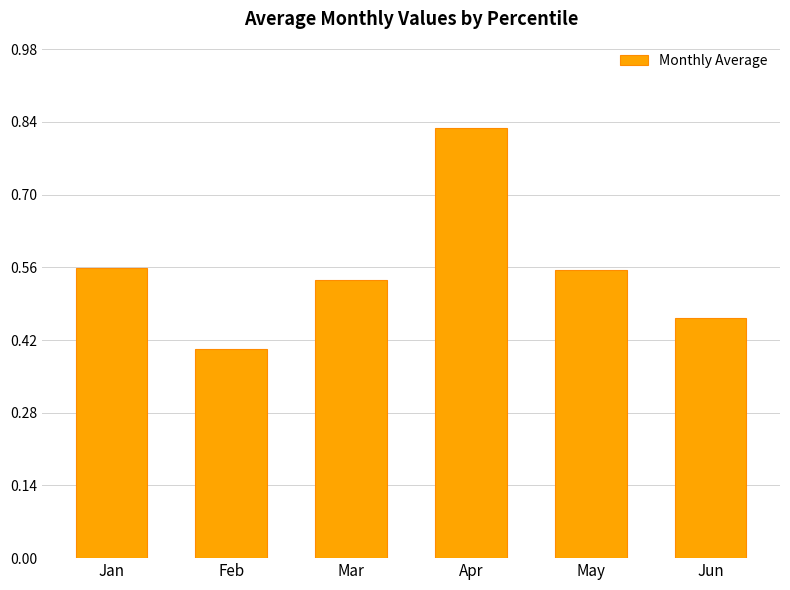

Are the bars horizontal?

No